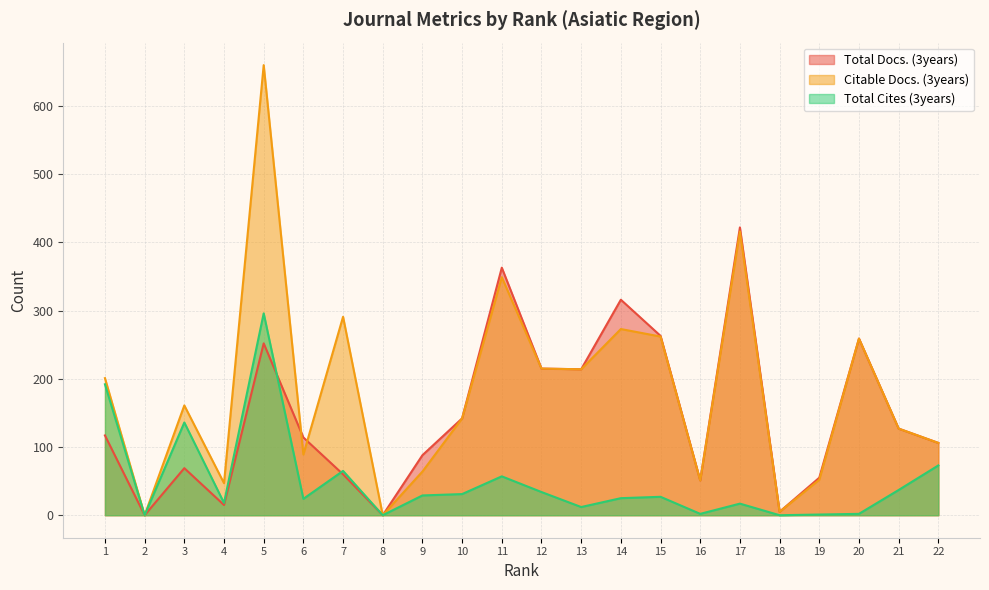

Reading left to right, list all the values displayed in this chart.

Total Docs. (3years): 1=117	2=0	3=69	4=15	5=252	6=114	7=60	8=0	9=88	10=142	11=363	12=215	13=214	14=316	15=263	16=51	17=422	18=5	19=55	20=259	21=127	22=106
Citable Docs. (3years): 1=201	2=0	3=161	4=47	5=660	6=89	7=291	8=0	9=64	10=142	11=349	12=215	13=214	14=273	15=262	16=51	17=416	18=5	19=52	20=259	21=127	22=106
Total Cites (3years): 1=192	2=0	3=136	4=18	5=296	6=24	7=65	8=0	9=29	10=31	11=57	12=34	13=12	14=25	15=27	16=2	17=17	18=0	19=1	20=2	21=37	22=73